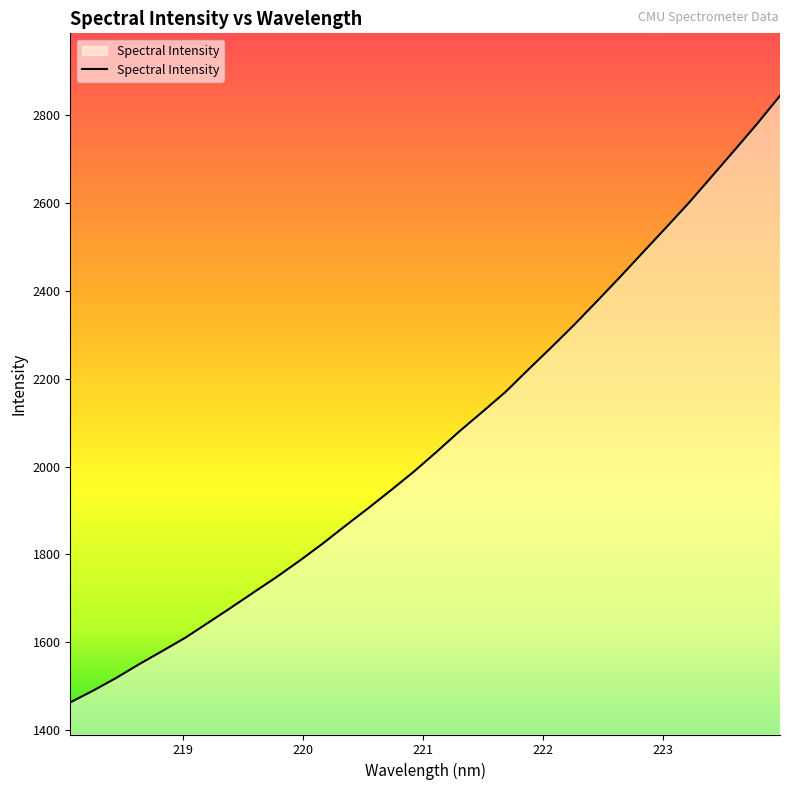

What is the difference between the maximum and minimum values?

1380.9